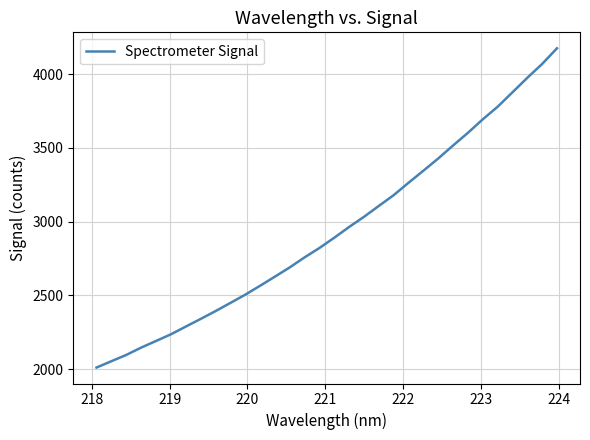

What is the smallest value displayed?

2011.4